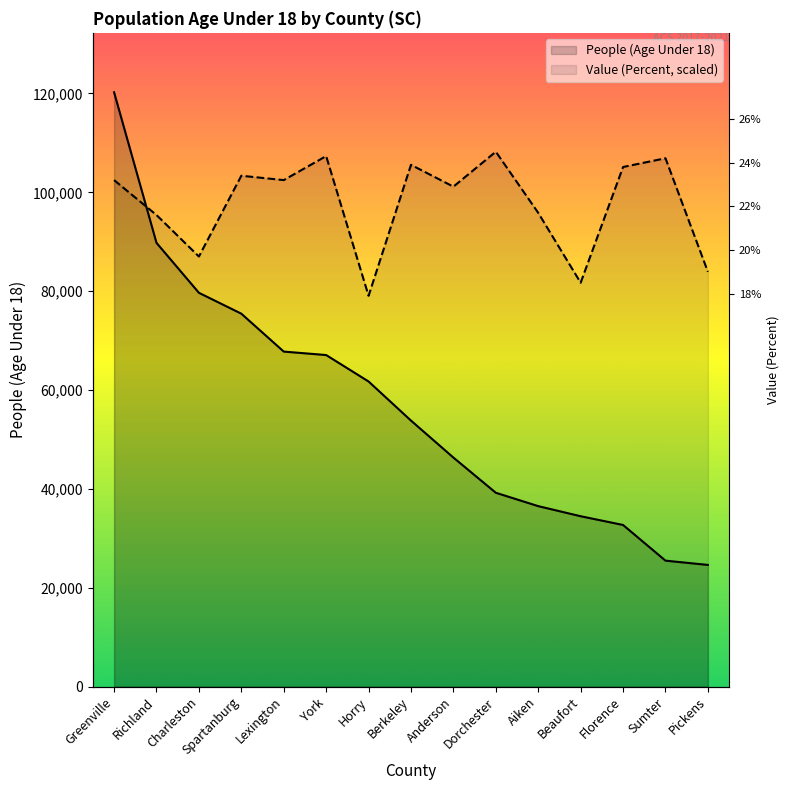

At which label is People (Age Under 18) closest to 72433?

Spartanburg